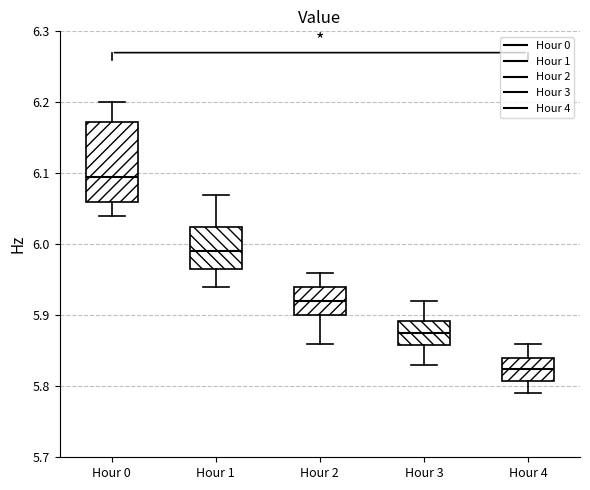

Reading left to right, transcribe this box plot: for each box, give where its median line is, the range the box spans, and where its two whiskers end, as read against the y-axis. The values are not printed on the chart, so give them approximately, as read against the axis.

Hour 0: median 6.10, box 6.06 to 6.17, whiskers 6.04 to 6.20
Hour 1: median 5.99, box 5.97 to 6.03, whiskers 5.94 to 6.07
Hour 2: median 5.92, box 5.90 to 5.94, whiskers 5.86 to 5.96
Hour 3: median 5.88, box 5.86 to 5.89, whiskers 5.83 to 5.92
Hour 4: median 5.83, box 5.81 to 5.84, whiskers 5.79 to 5.86